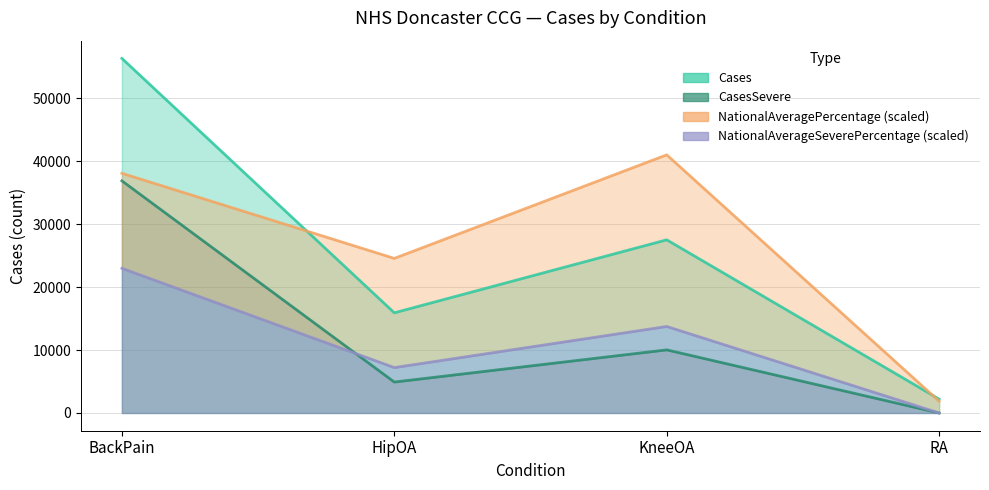

At HipOA, list the series in order from smallest to largest.

CasesSevere, NationalAverageSeverePercentage, Cases, NationalAveragePercentage